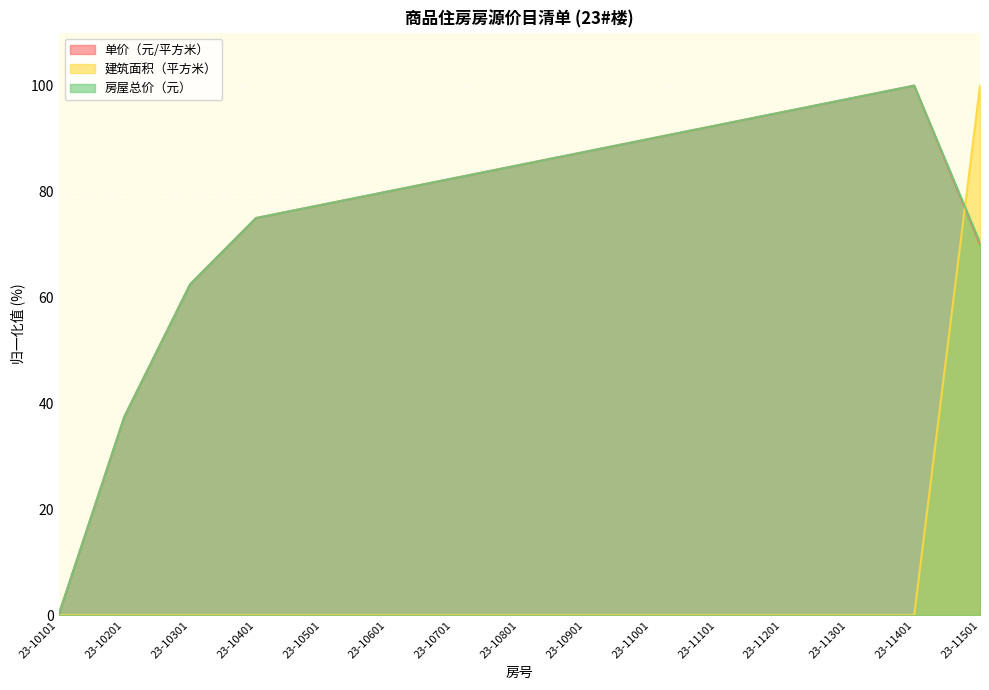

What is the sum of the 房屋总价（元） values at 23-10301 and 23-11501?

132.9